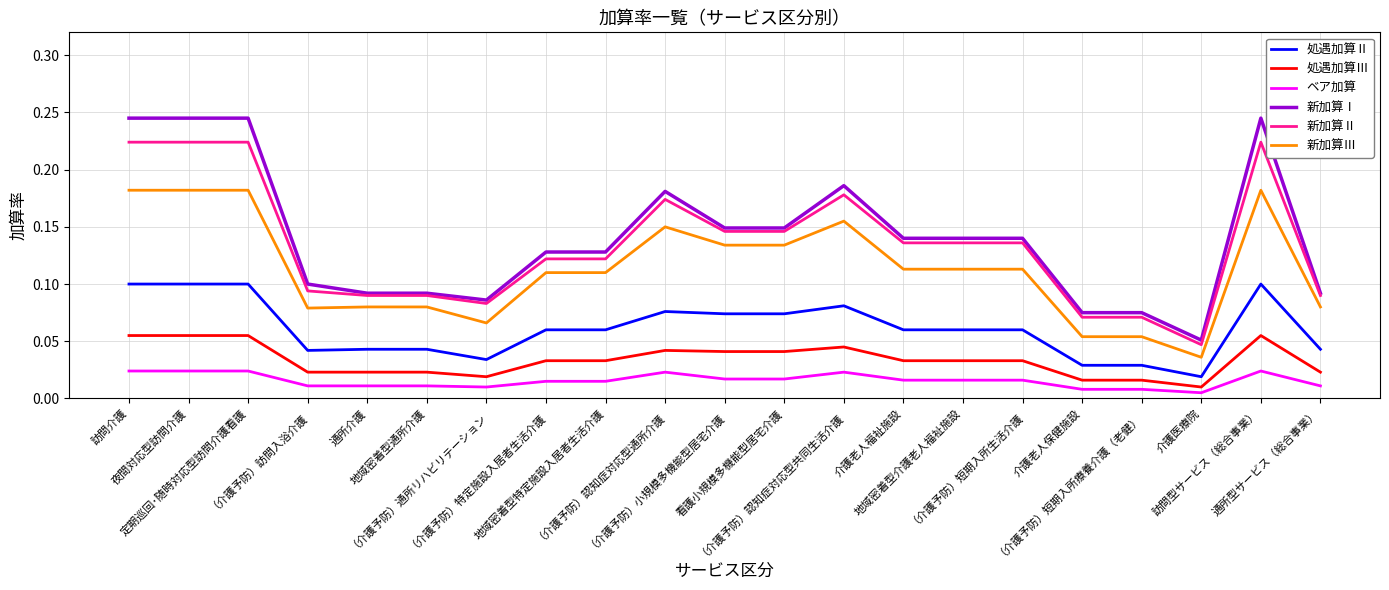

What is the total value across all series at 地域密着型特定施設入居者生活介護?

0.5